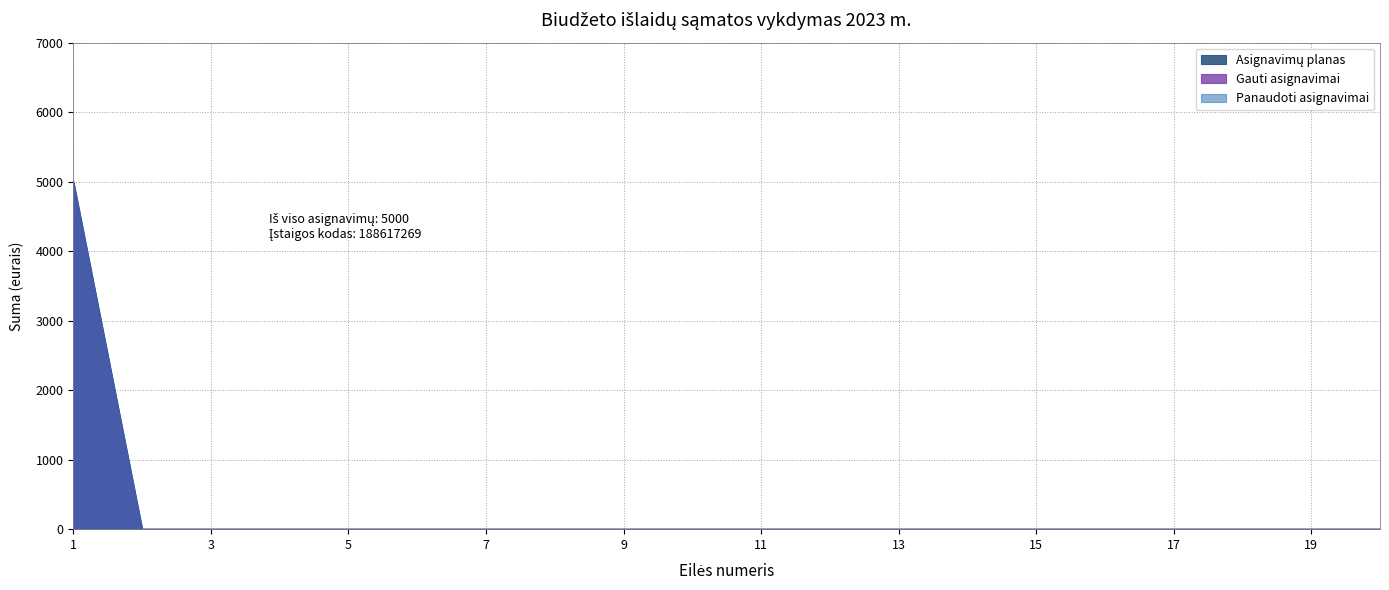

Which series has the largest range (max minus min)?

Asignavimų planas